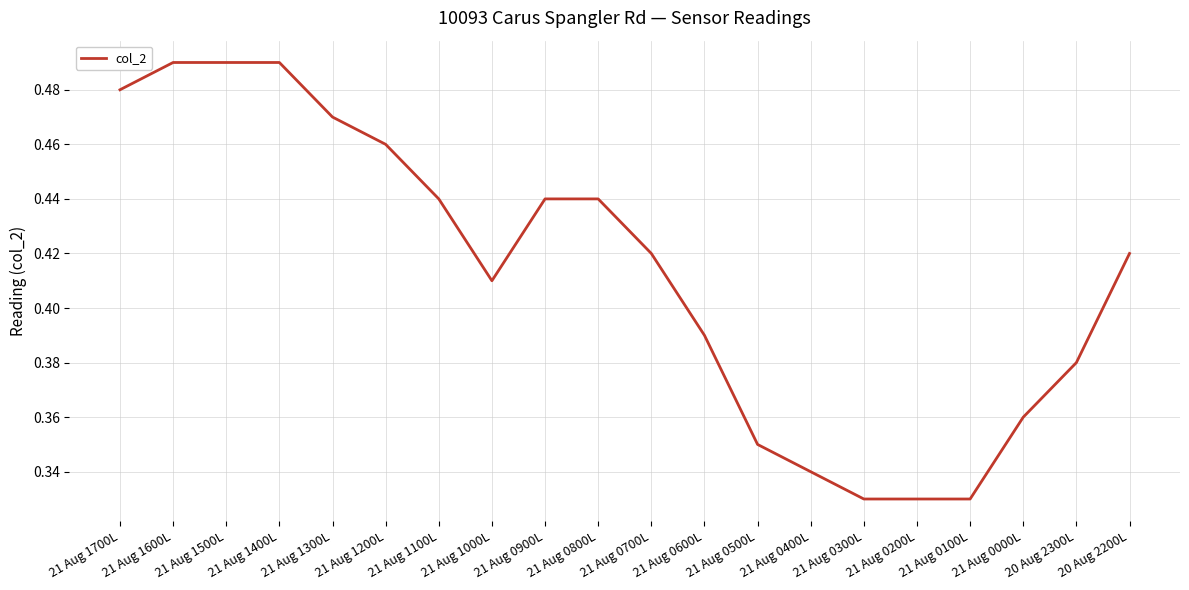

Count the values in the range 0 to 1.

20